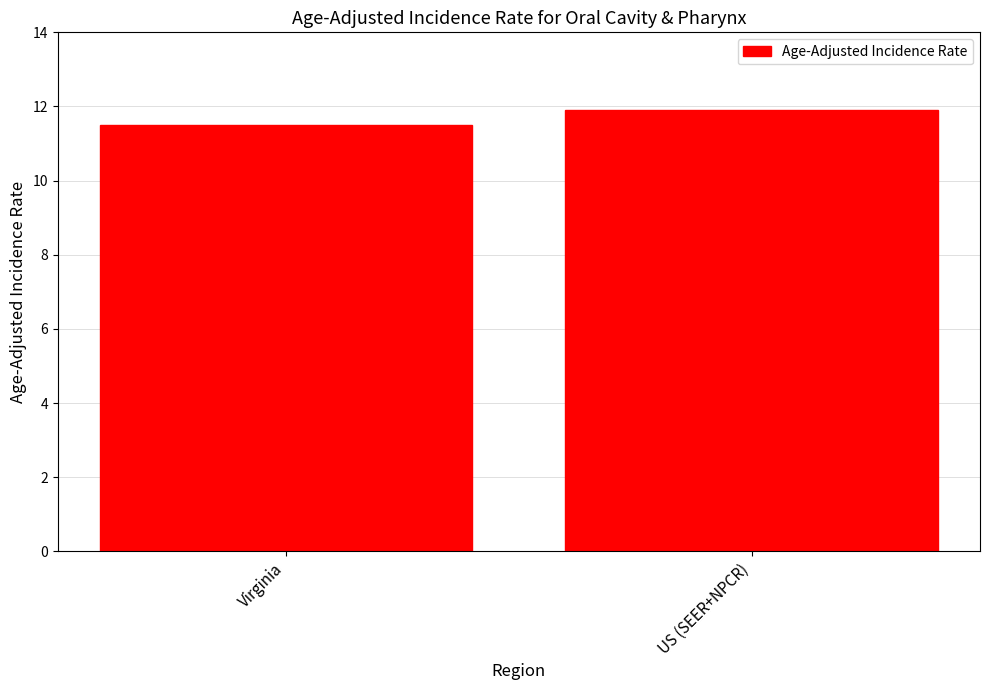

Read the value at Virginia.

11.5